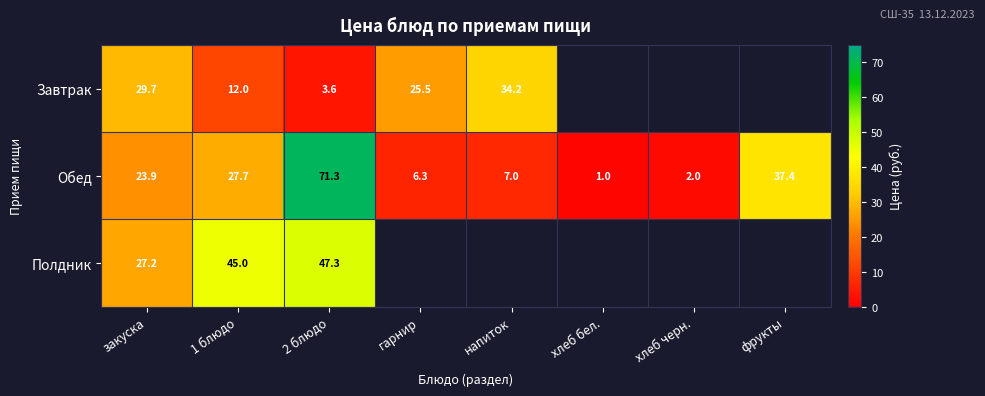

Is the value of Обед at хлеб черн. greater than the value of Завтрак at гарнир?

No